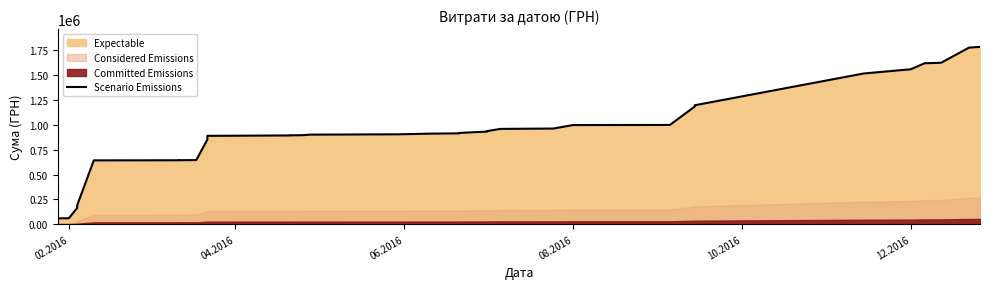

What is the greatest value displayed?

1785310.7